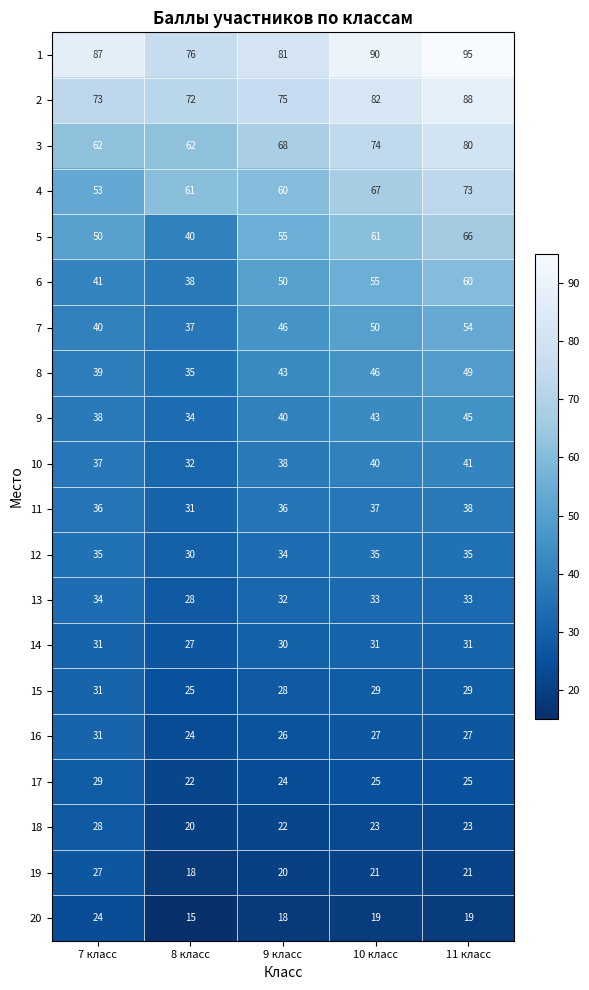

Which series has the widest spread of values?

5